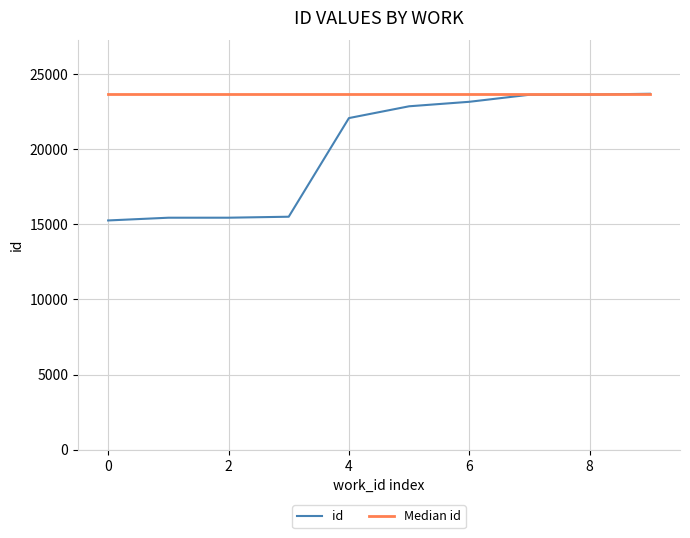

What is the lowest value of the id series?

15259